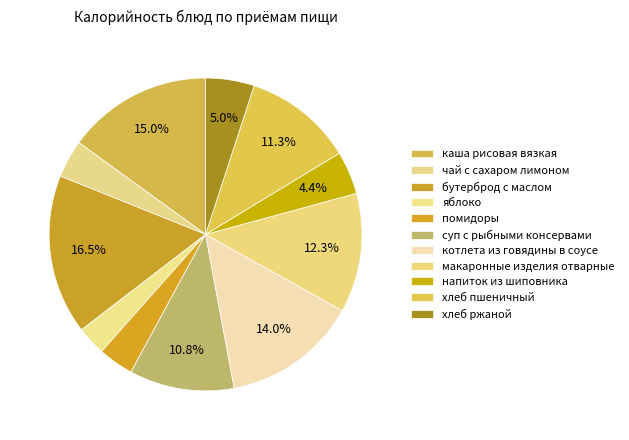

Count the number of slices in the pie.

11